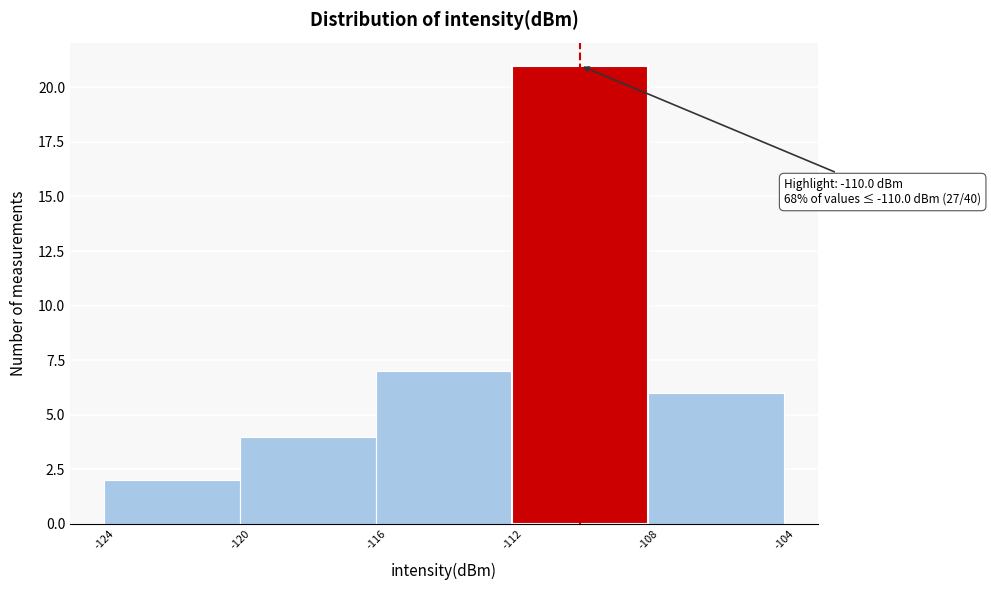

Over which range of the x-axis is the bar tallest?

-112 to -108